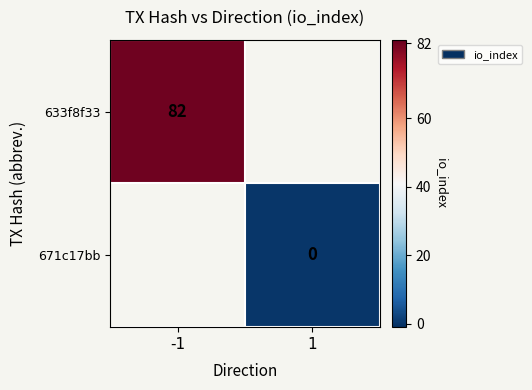

Is the value of 633f8f33 at -1 greater than the value of 671c17bb at 1?

Yes